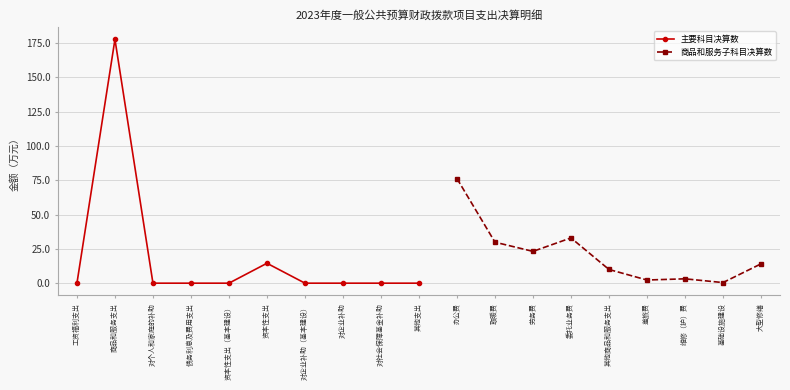

Rank the categories by value from highest to lowest.

商品和服务支出, 资本性支出, 工资福利支出, 对个人和家庭的补助, 债务利息及费用支出, 资本性支出（基本建设）, 对企业补助（基本建设）, 对企业补助, 对社会保障基金补助, 其他支出